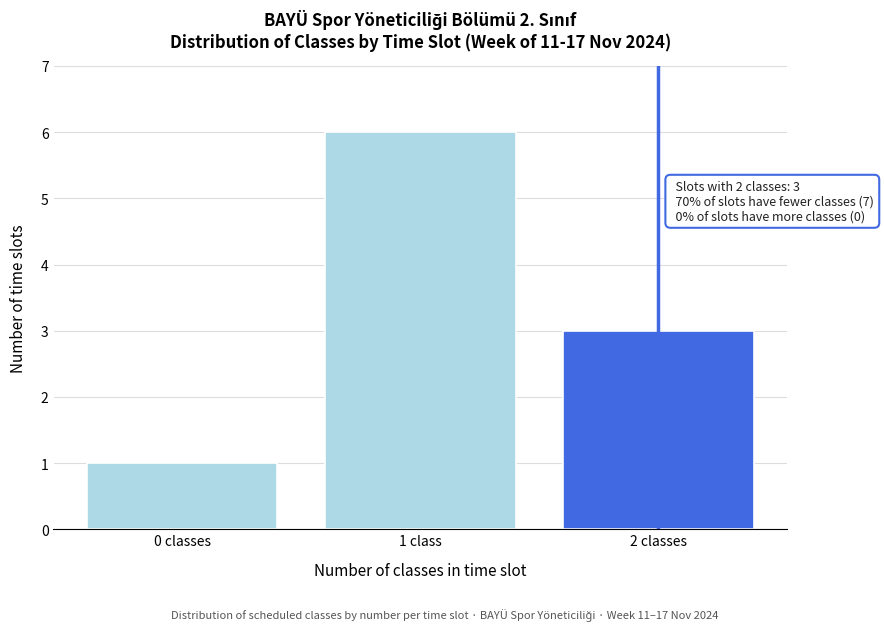

Reading left to right, what are all the values shown in this chart?

1	6	3